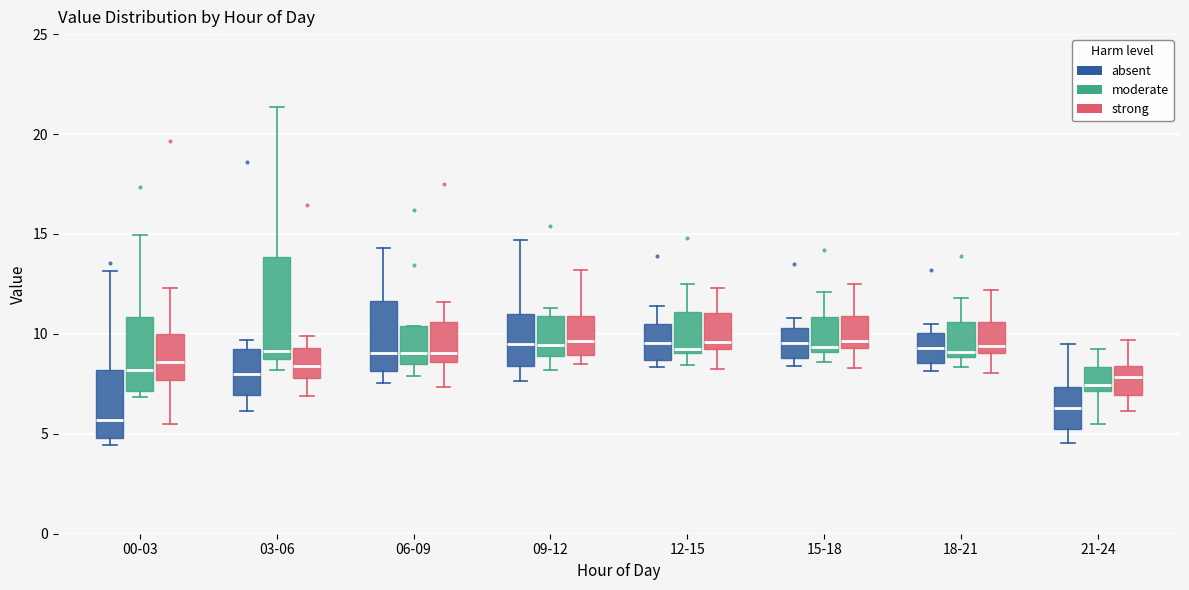

Where is the lower edge of the box for 12-15 (strong) on the y-axis? The values are not printed on the chart, so give them approximately, as read against the axis.

9.0